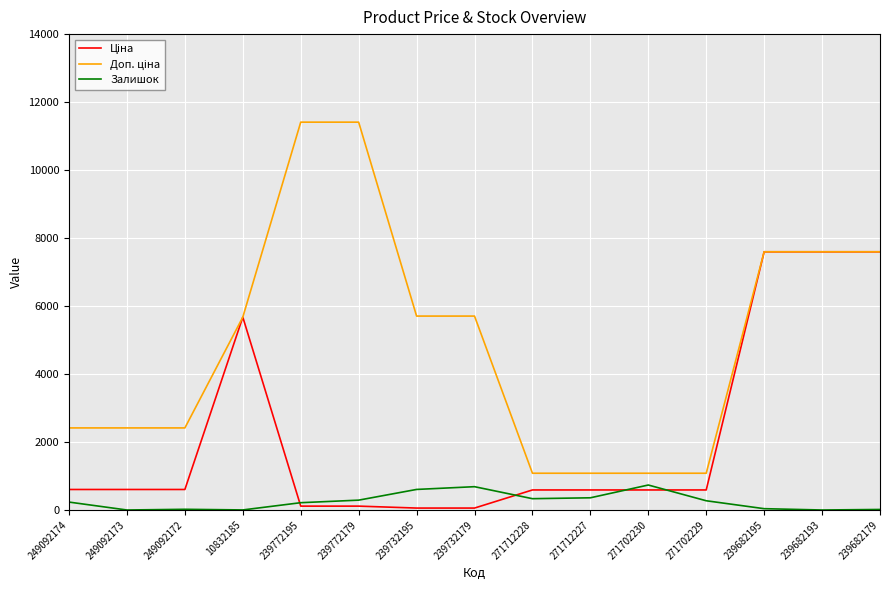

Is it true that Залишок equals 2.0 at 10832185?

True